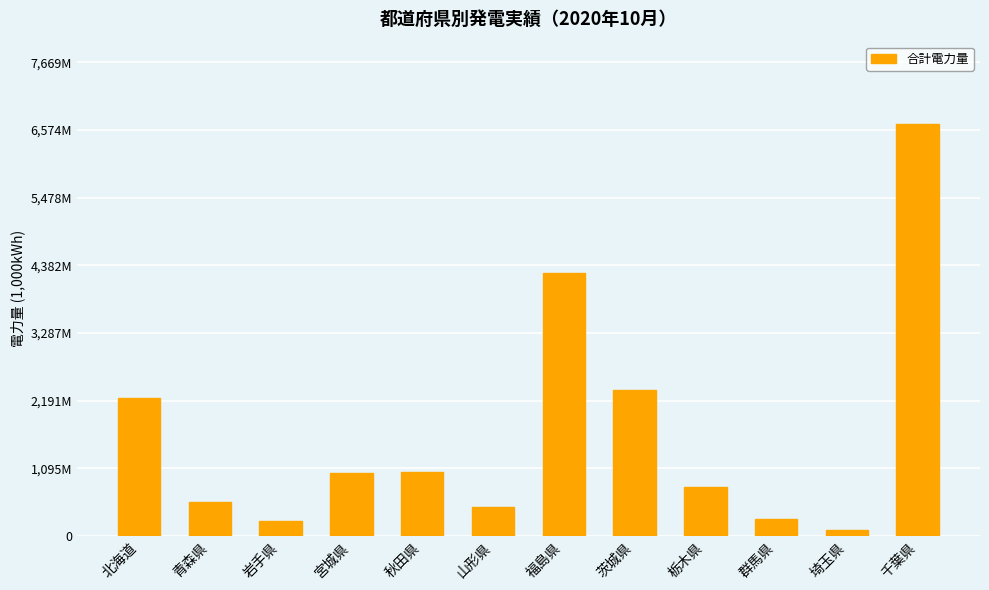

What is the label of the 2nd bar from the left?

青森県